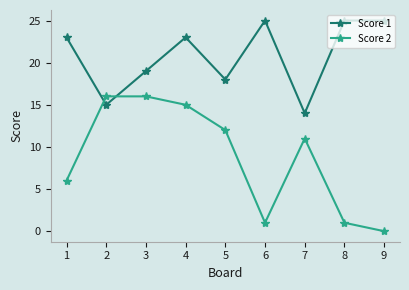

Reading left to right, list all the values displayed in this chart.

Score 1: 1=23	2=15	3=19	4=23	5=18	6=25	7=14	8=25	9=25
Score 2: 1=6	2=16	3=16	4=15	5=12	6=1	7=11	8=1	9=0